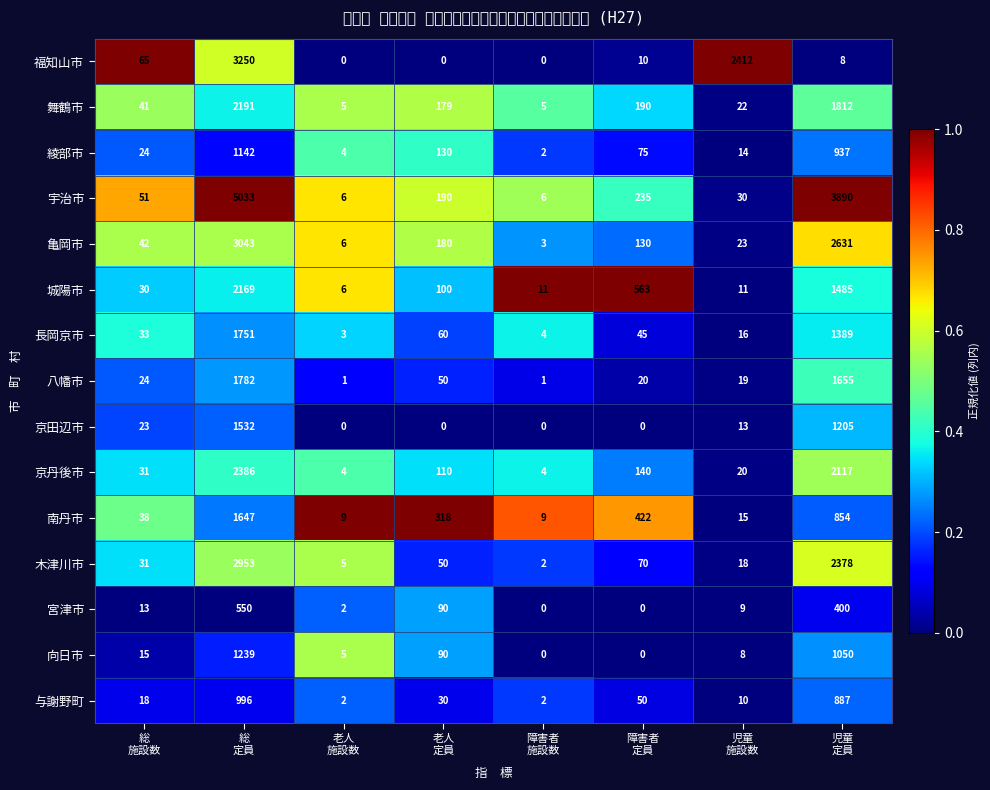

List the series in order of their peak value, lowest first.

宮津市, 与謝野町, 綾部市, 向日市, 京田辺市, 南丹市, 長岡京市, 八幡市, 城陽市, 舞鶴市, 京丹後市, 木津川市, 亀岡市, 福知山市, 宇治市